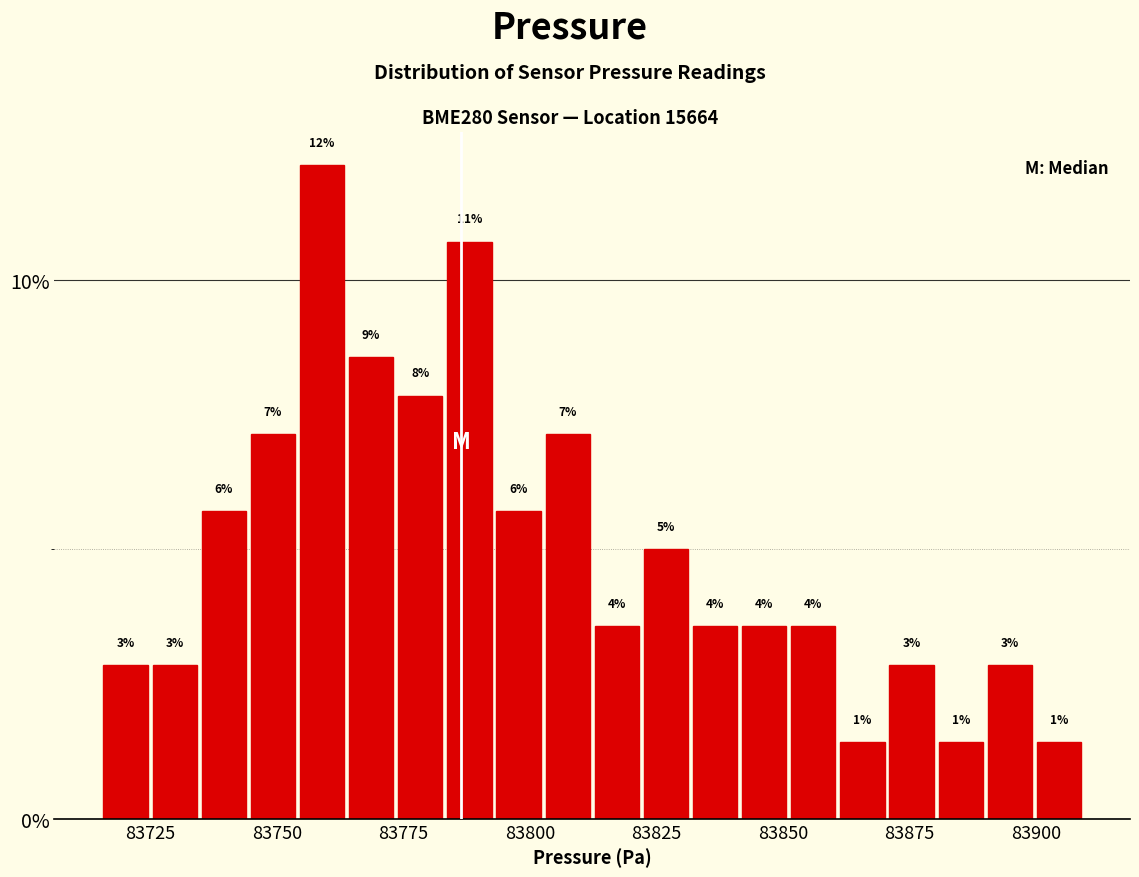

Around what value on the x-axis is the tallest bar? Give the approximate position of its centre, as read against the axis.

83760